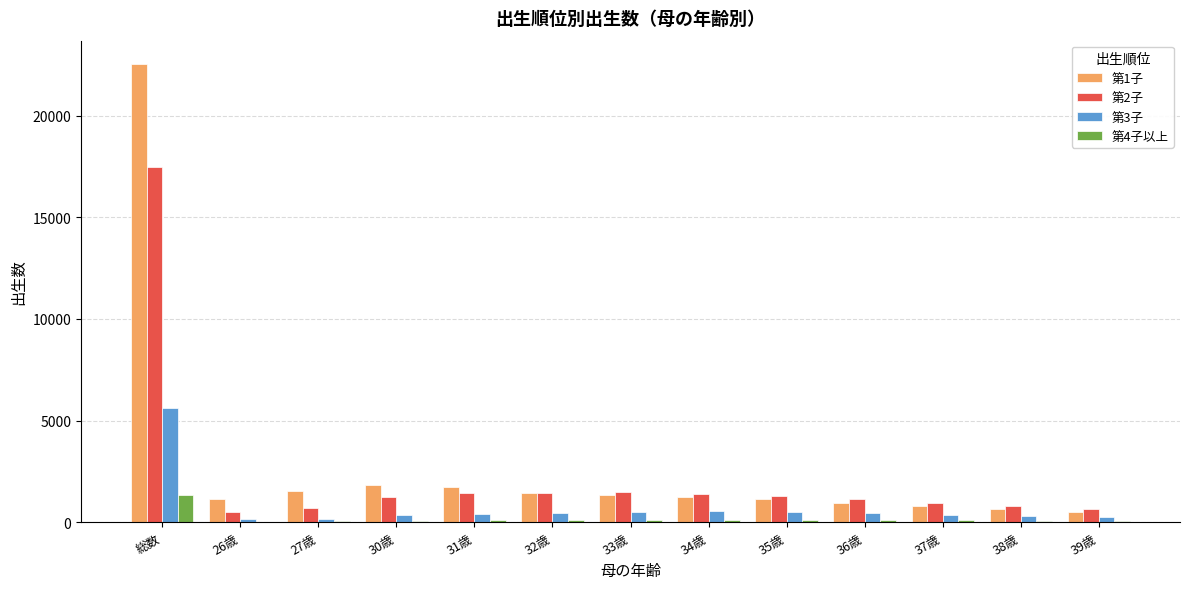

What is the spread (max minus min) of values at 38歳?

715